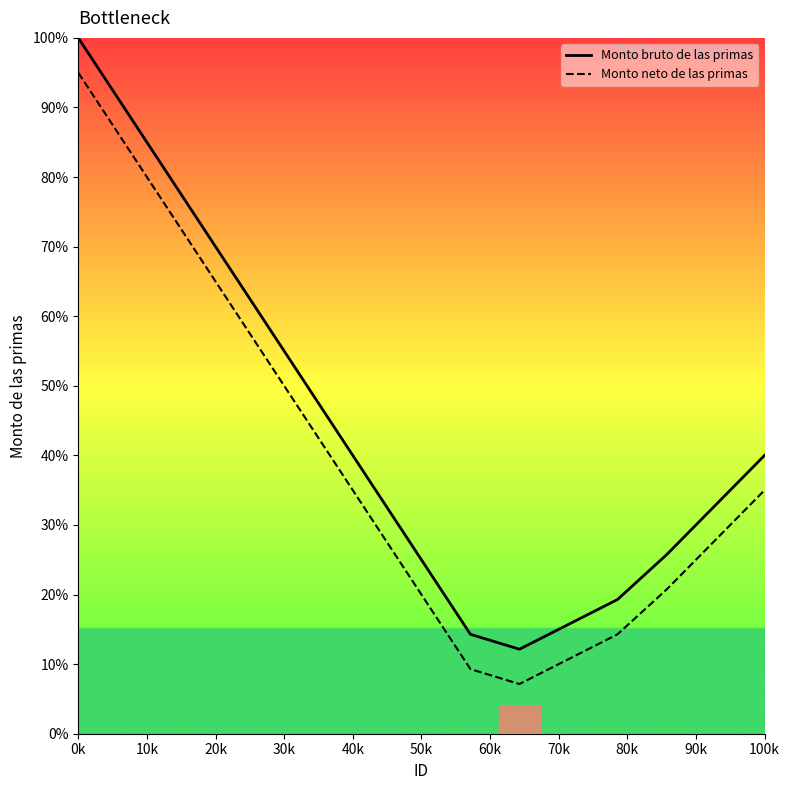

Which series has the largest total across all categories?

Monto bruto de las primas